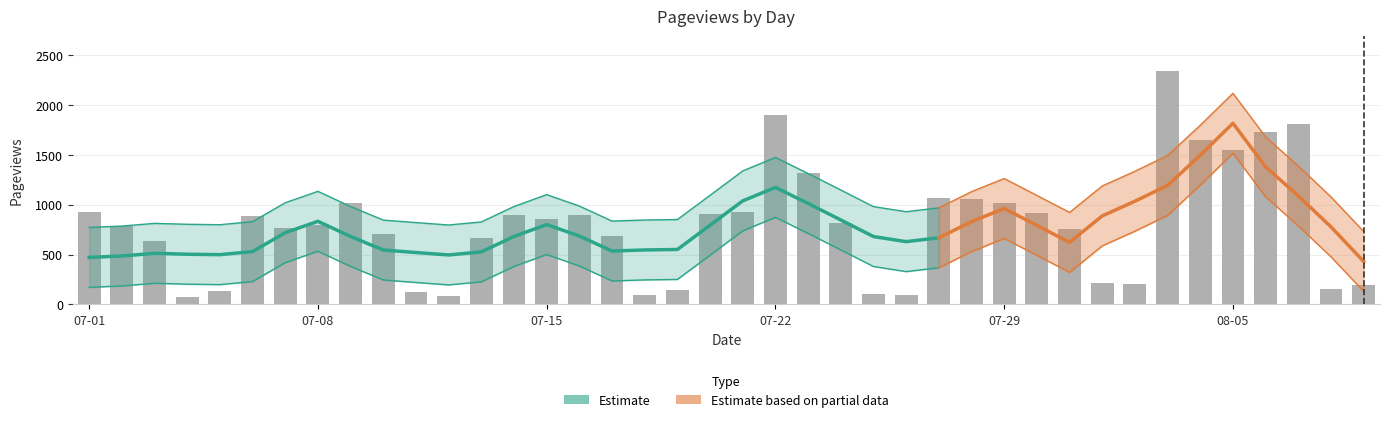

How many bars are there in total?

40